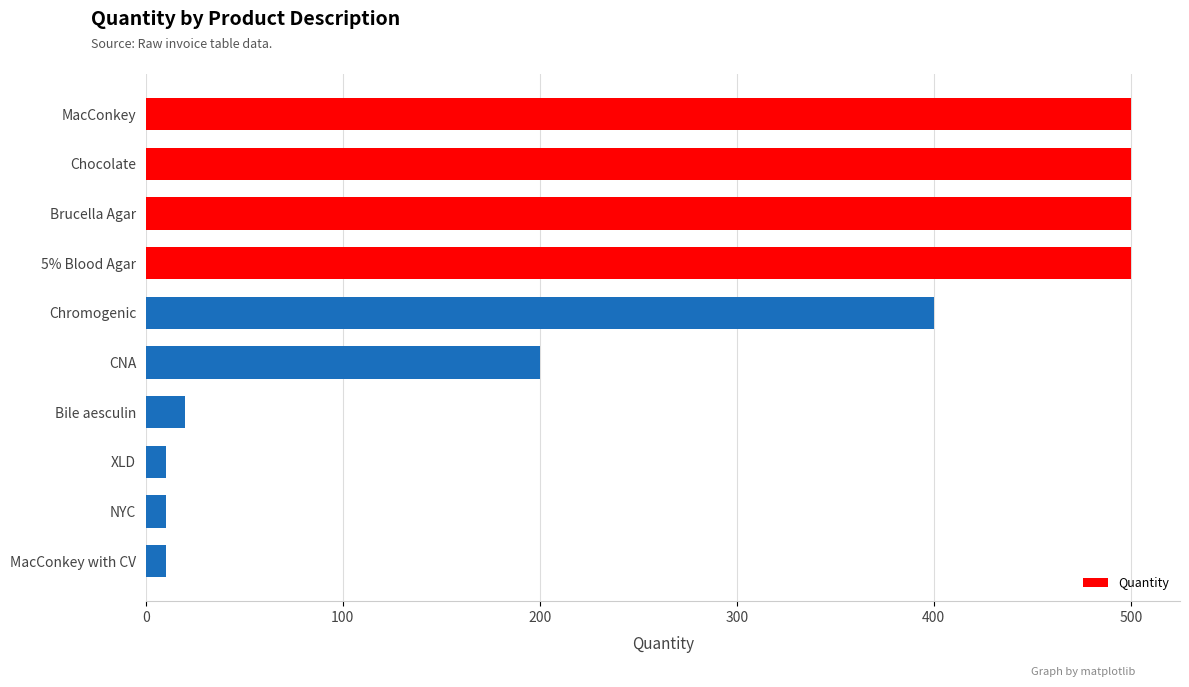

Does the chart contain stacked bars?

No